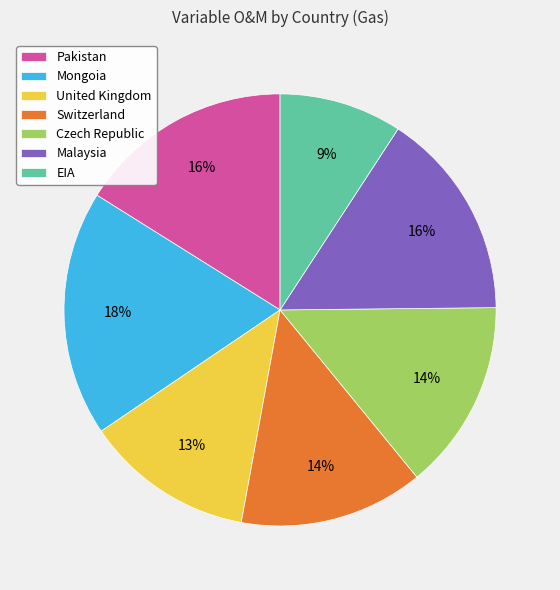

Do Malaysia and Switzerland together represent more than half of the pie?

No